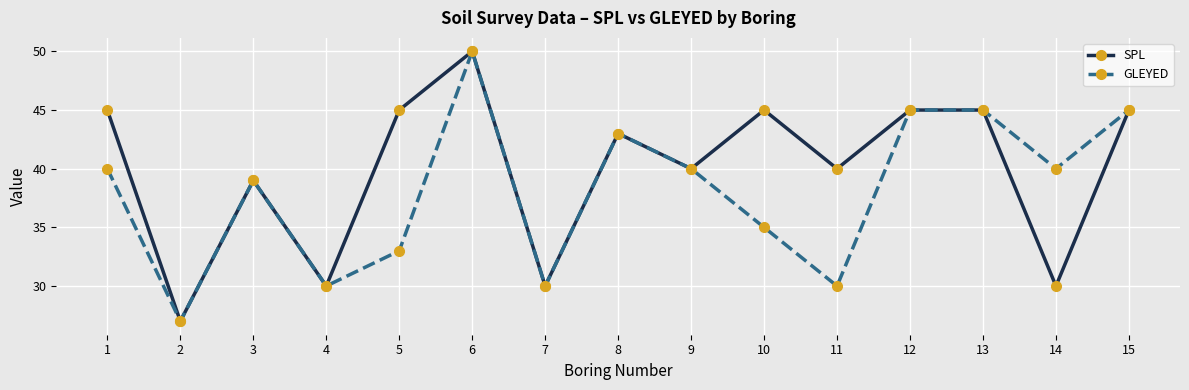

What is the value of the GLEYED point at the 4th from the left?

30